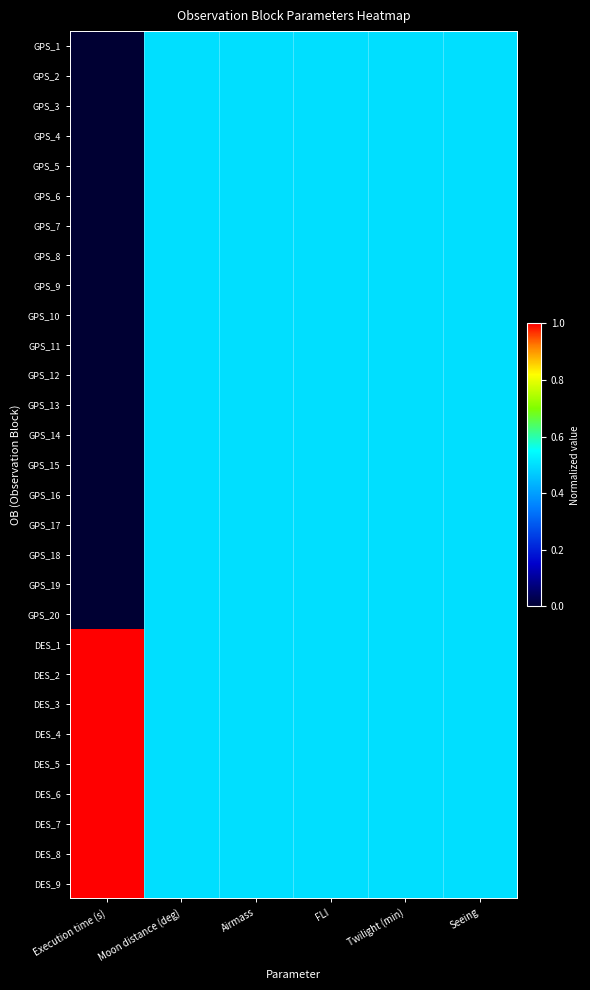

At which category is the sum across all series the highest?

Moon distance (deg)